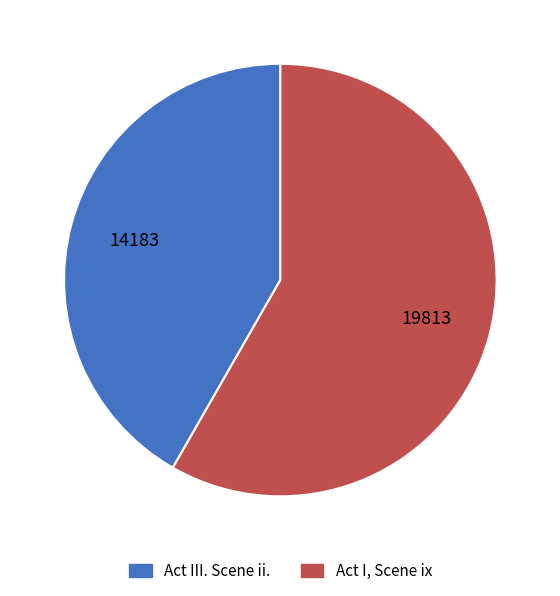

Which slice is the largest?

Act I, Scene ix